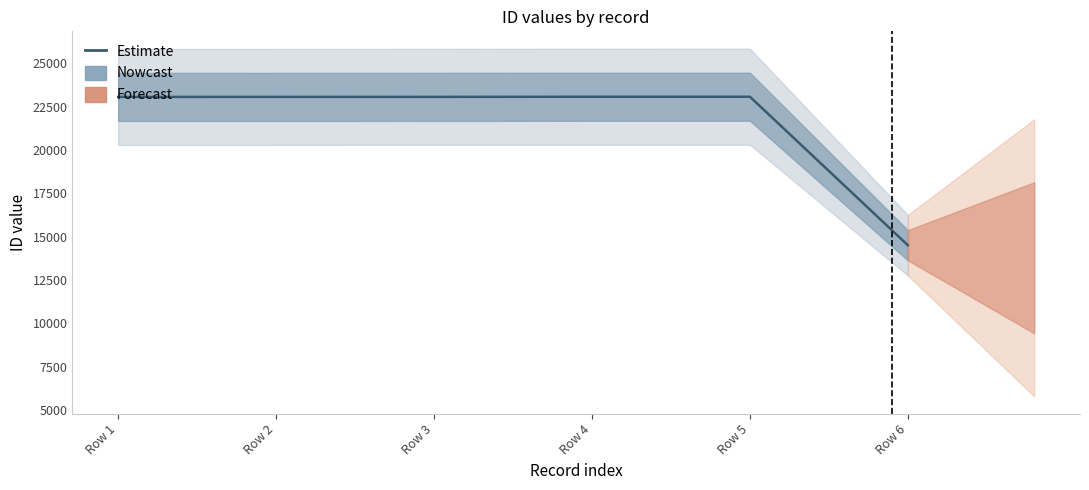

Reading left to right, list all the values displayed in this chart.

Row 1=23054	Row 2=23055	Row 3=23057	Row 4=23063	Row 5=23064	Row 6=14509